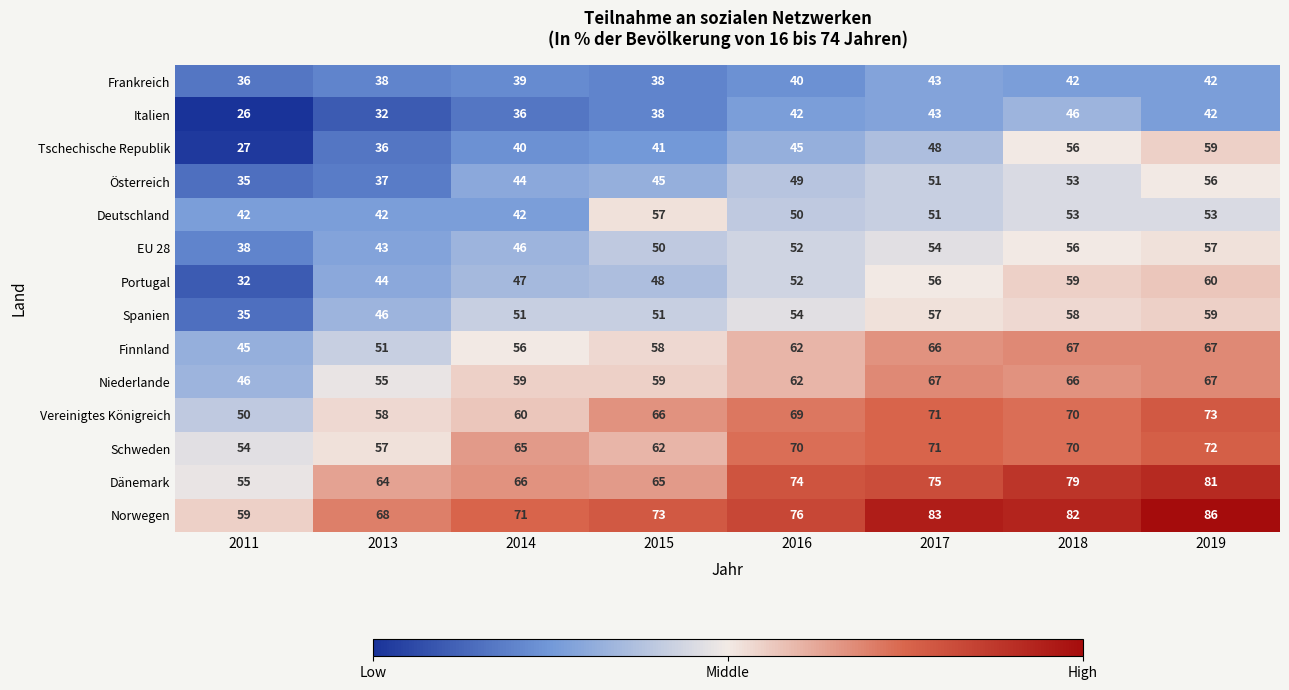

At which label does Finnland reach its minimum?

2011